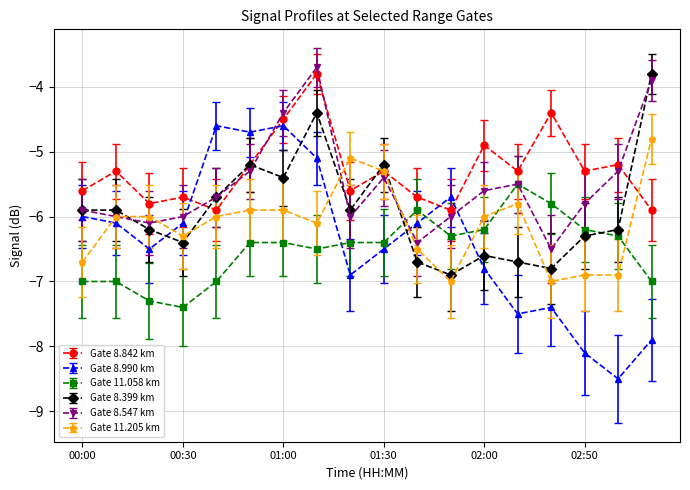

What is the minimum value for Gate 8.842 km?

-5.9